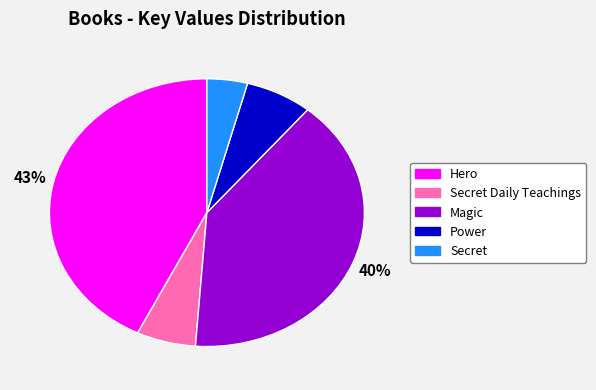

To the nearest percent, what is the average slice percentage?

20%